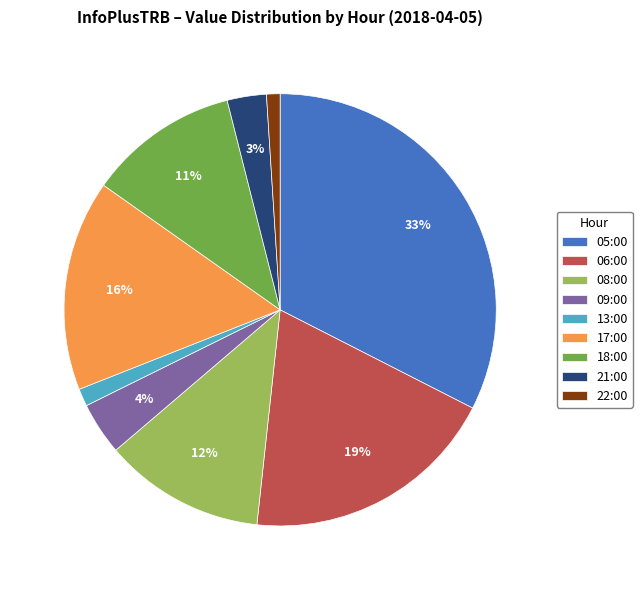

True or false: 06:00 accounts for 5% of the total.

False